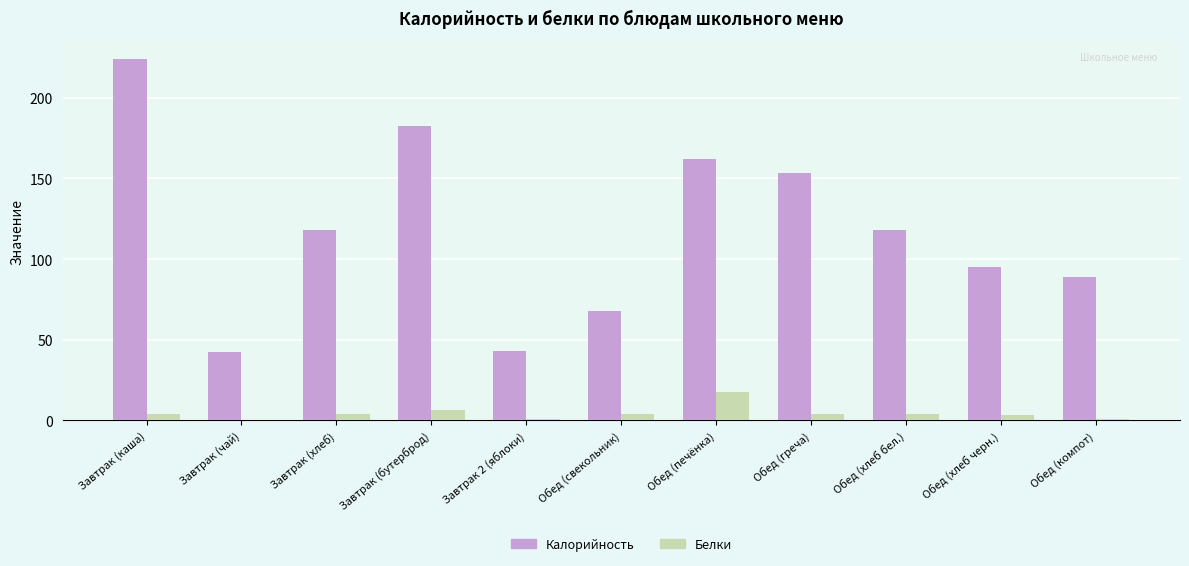

At which label is Белки closest to 8?

Завтрак (бутерброд)